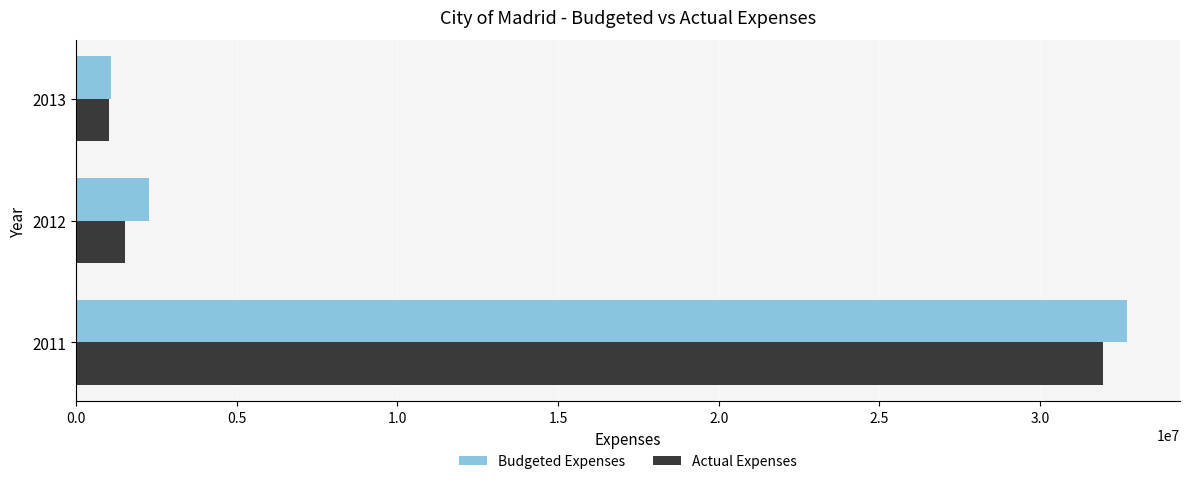

What is the difference between the maximum and second lowest values in the Actual Expenses series?

30413884.7